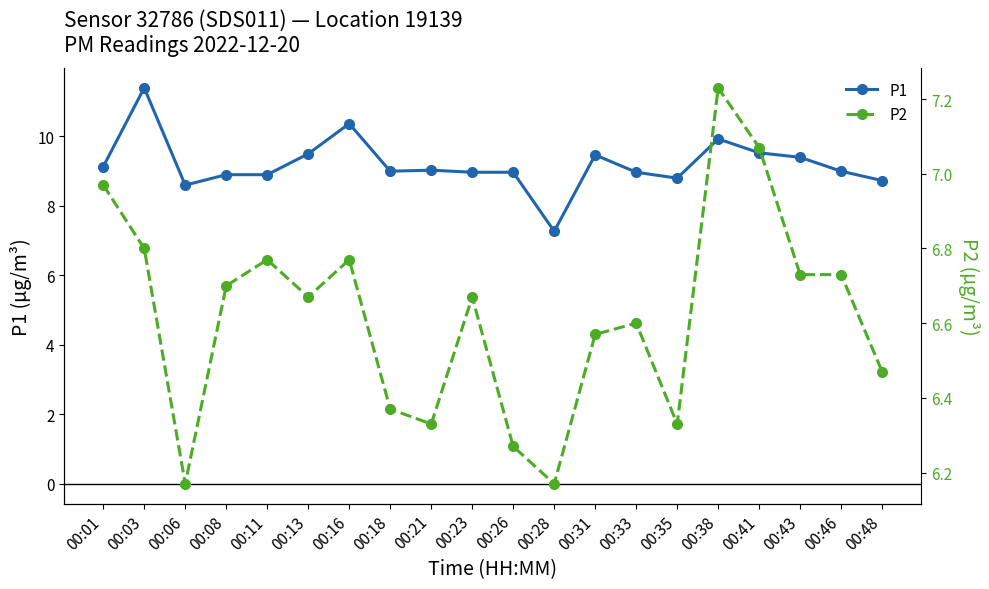

Is it true that P1 equals 9.0 at 00:46?

True